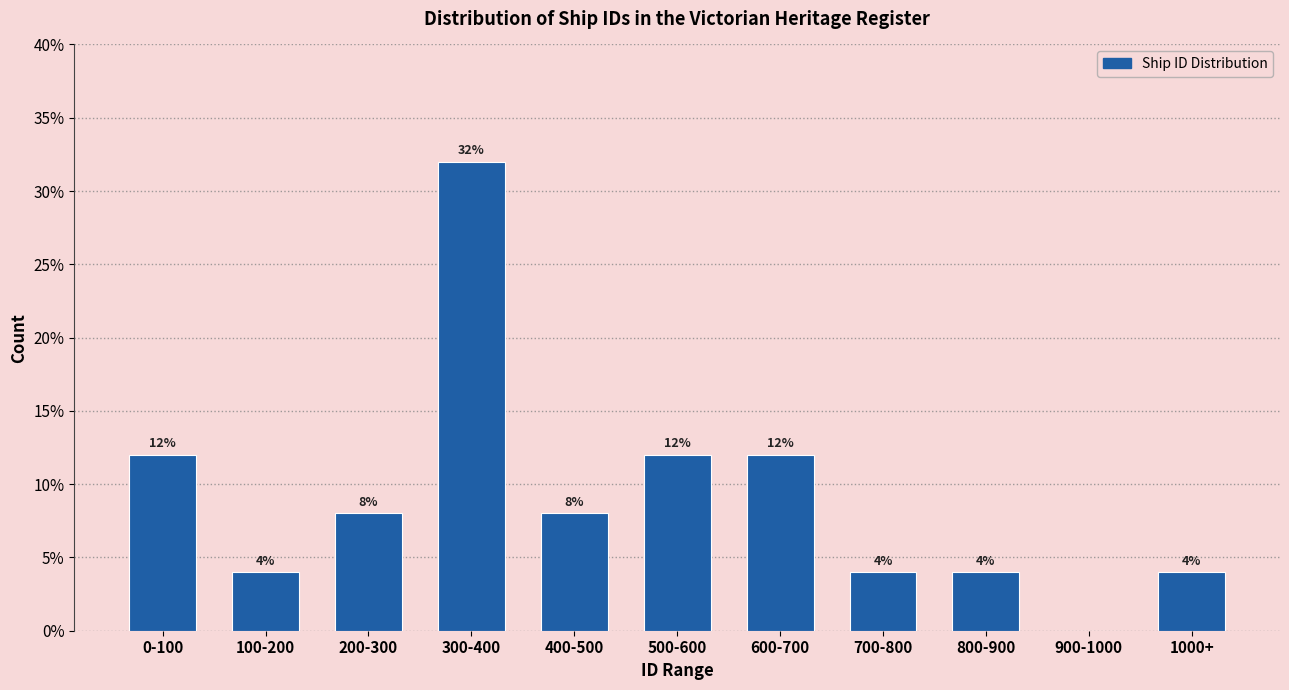

Reading left to right, transcribe all the data shown in this chart.

0-100=12	100-200=4	200-300=8	300-400=32	400-500=8	500-600=12	600-700=12	700-800=4	800-900=4	900-1000=0	1000+=4